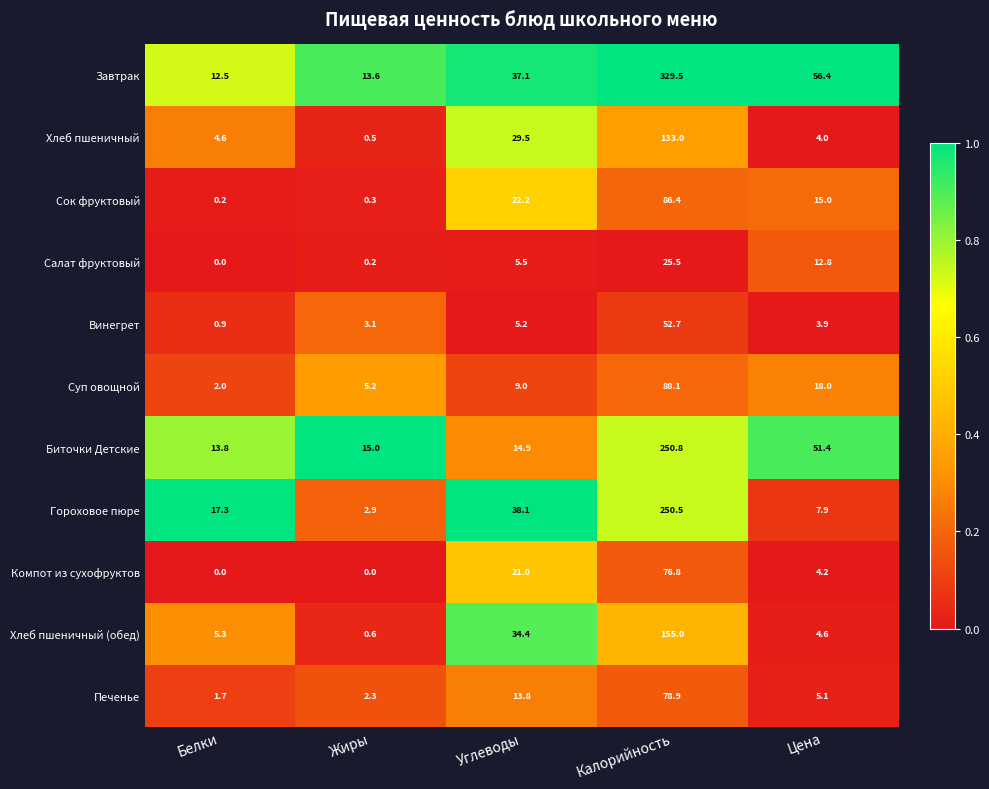

The value of Сок фруктовый at Цена is 15.0. True or false?

True